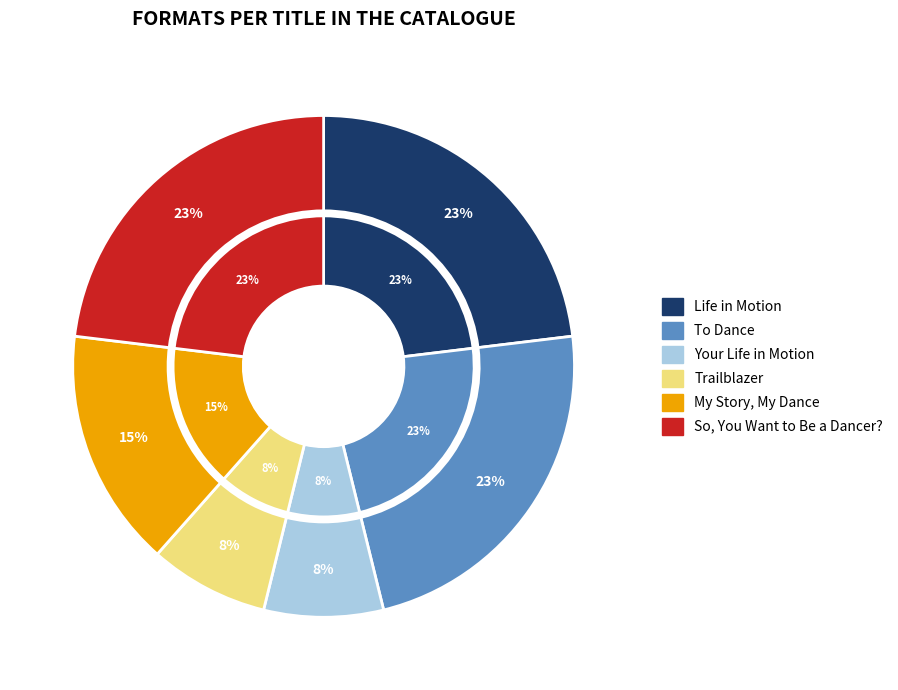

Rank the categories by value from lowest to highest.

Your Life in Motion, Trailblazer, My Story, My Dance, Life in Motion, To Dance, So, You Want to Be a Dancer?